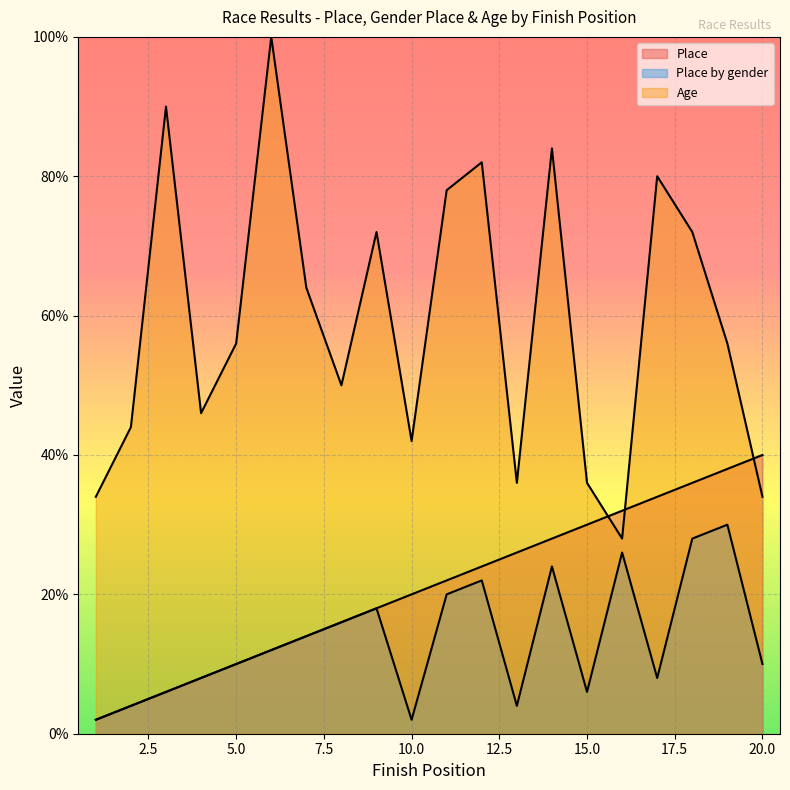

Does the chart display data point markers on the line(s)?

No